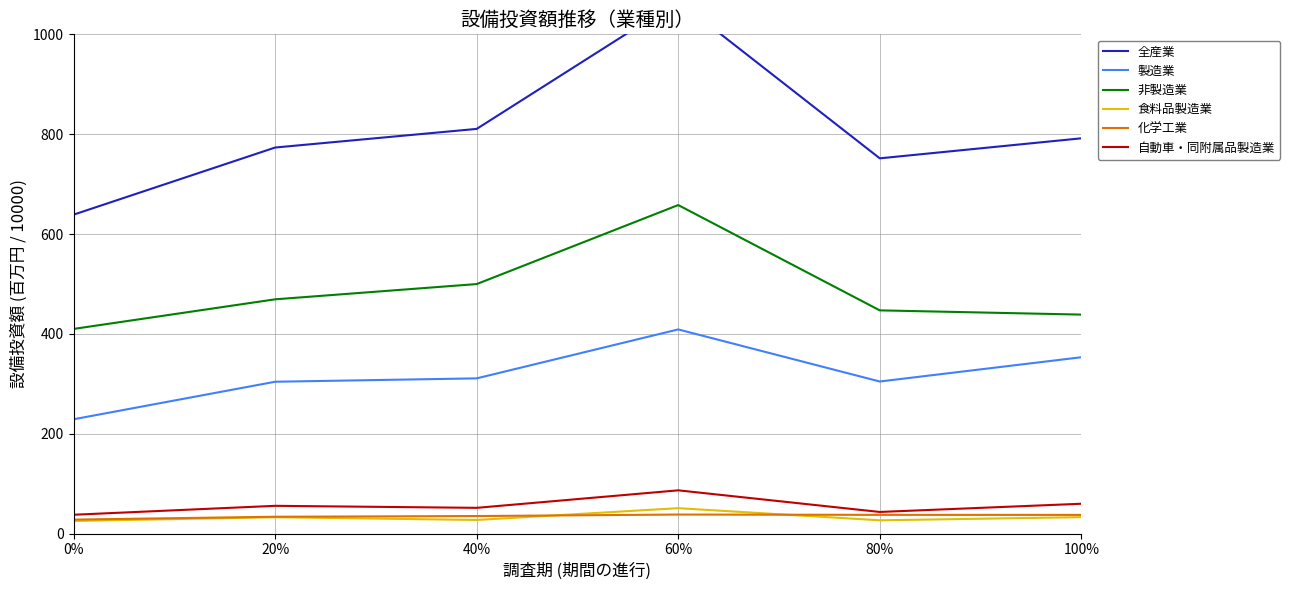

How many lines are shown in the chart?

6